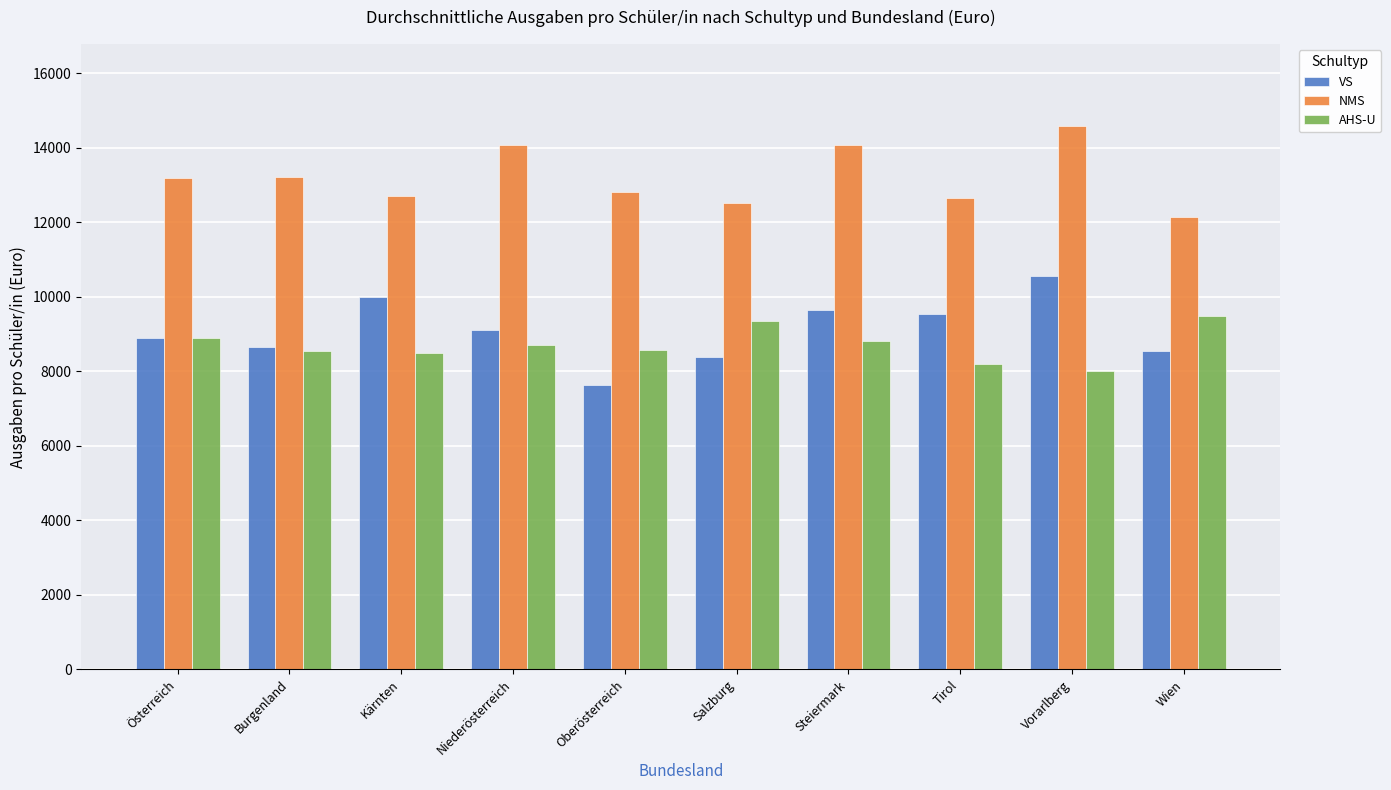

What is the difference between the maximum and minimum values in the VS series?

2922.6